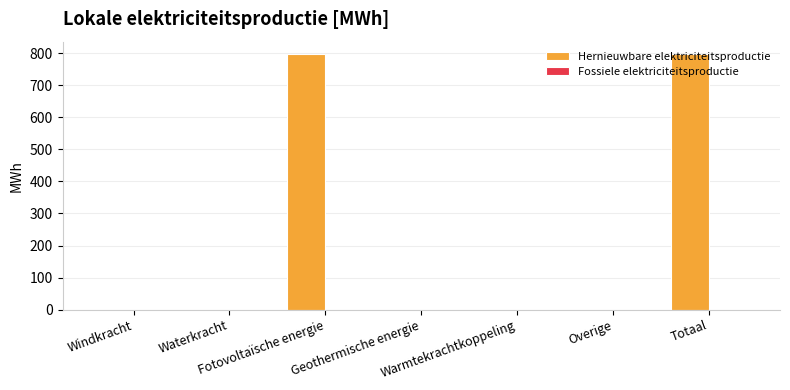

What is the greatest value displayed?

796.4